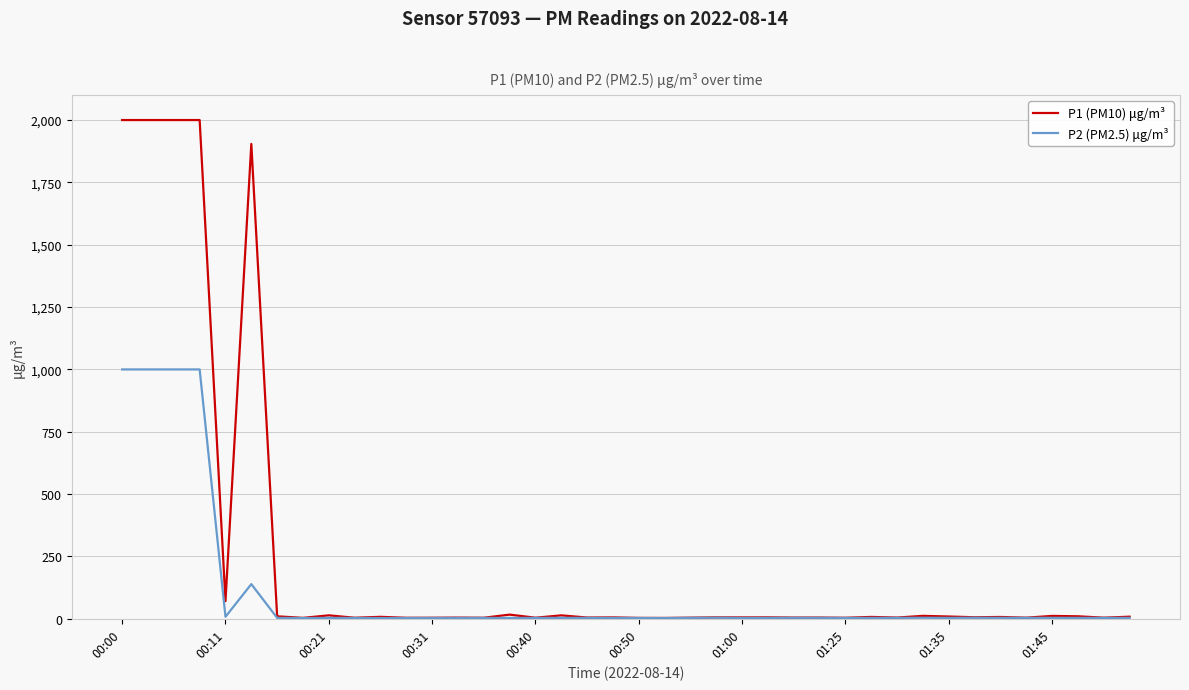

How many lines are shown in the chart?

2